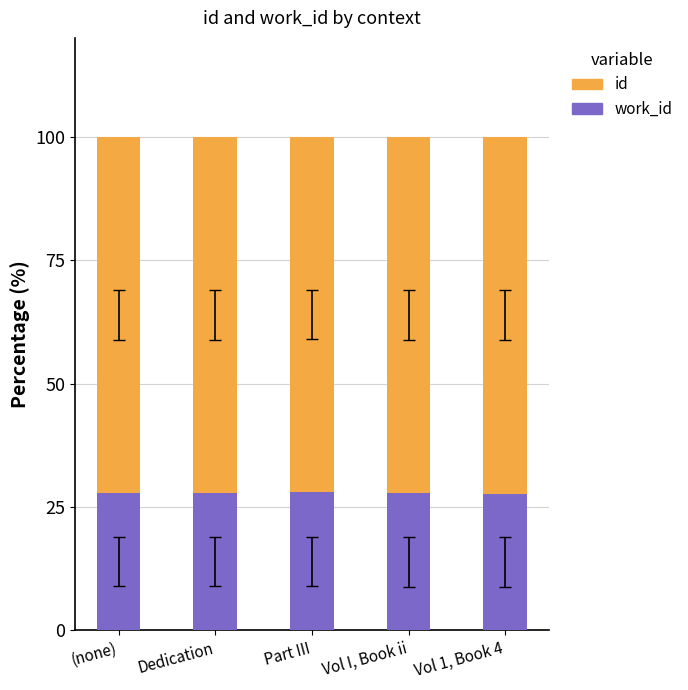

What is the total value across all series at Part III?

100.0